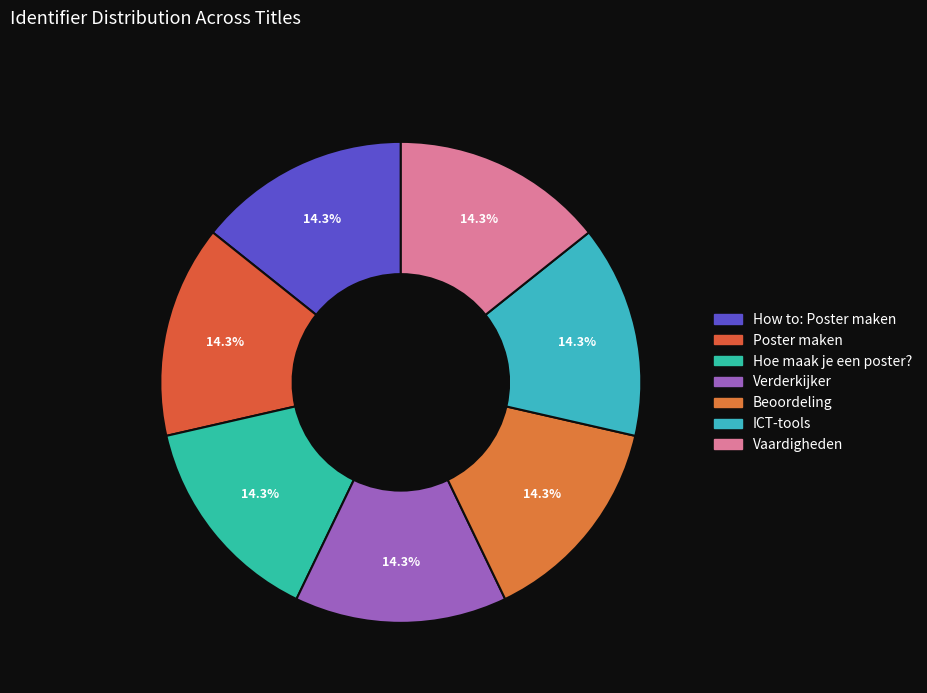

Count the number of slices in the pie.

7